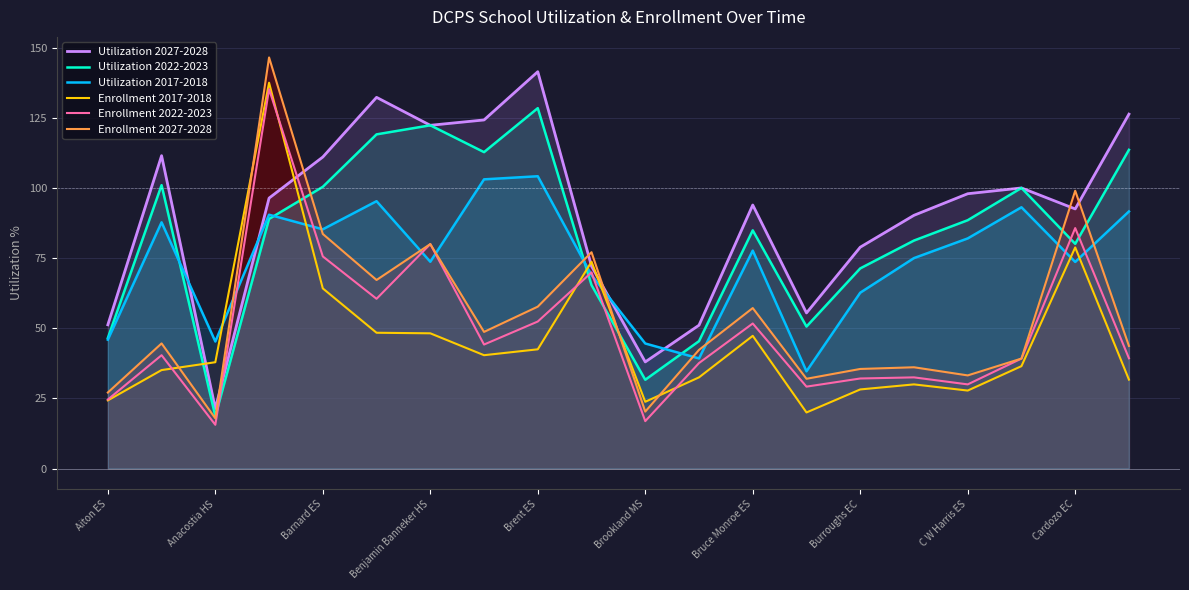

Which series has the largest total across all categories?

Utilization 2027-2028